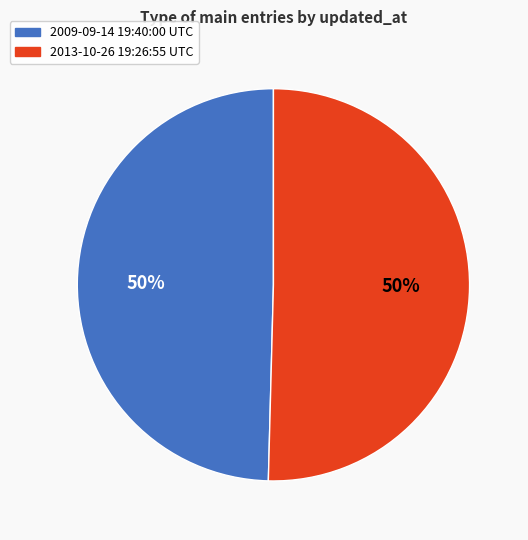

To the nearest percent, what is the average slice percentage?

50%